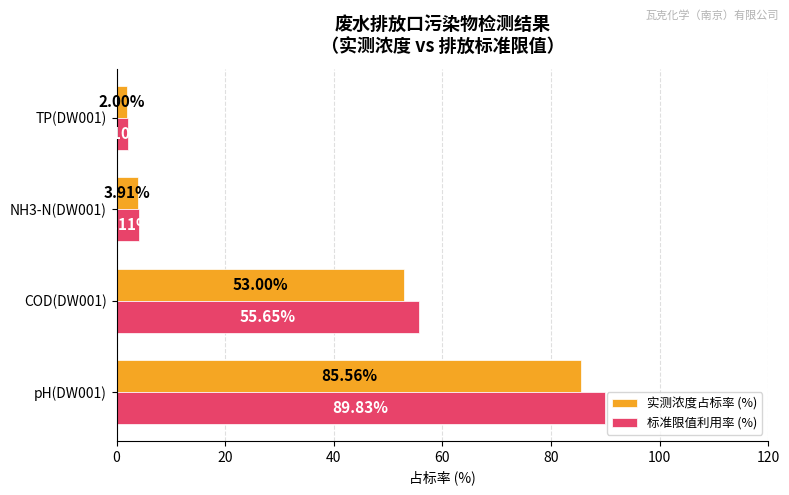

Which series has the widest spread of values?

标准限值利用率 (%)